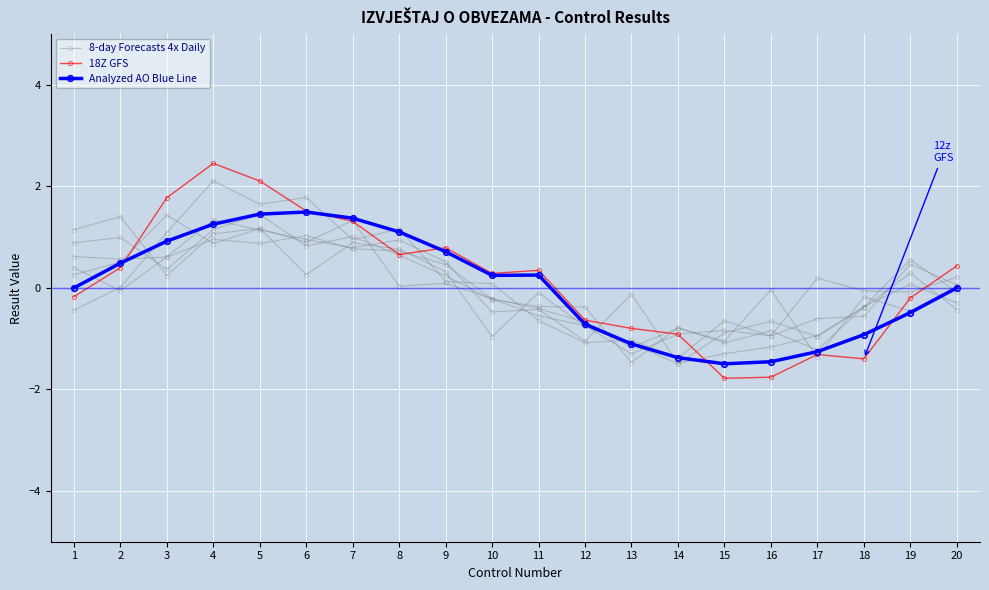

How many categories are shown in the chart?

20